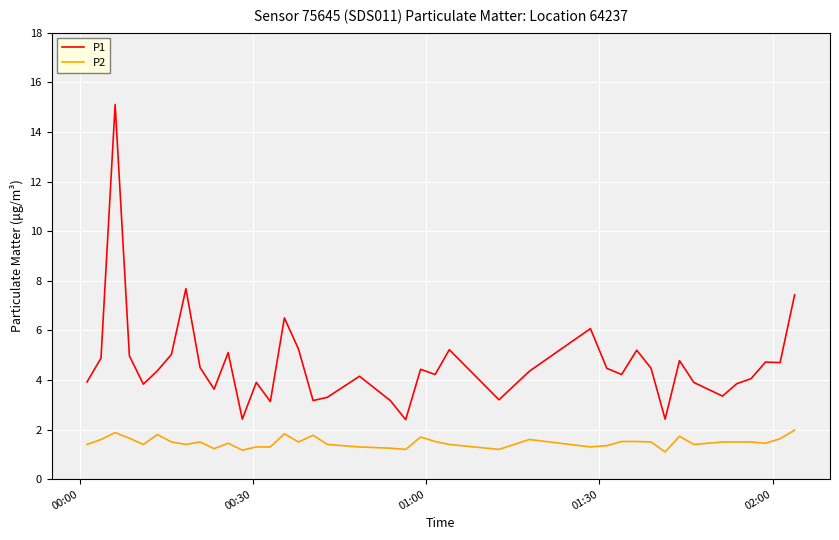

Which series has the widest spread of values?

P1